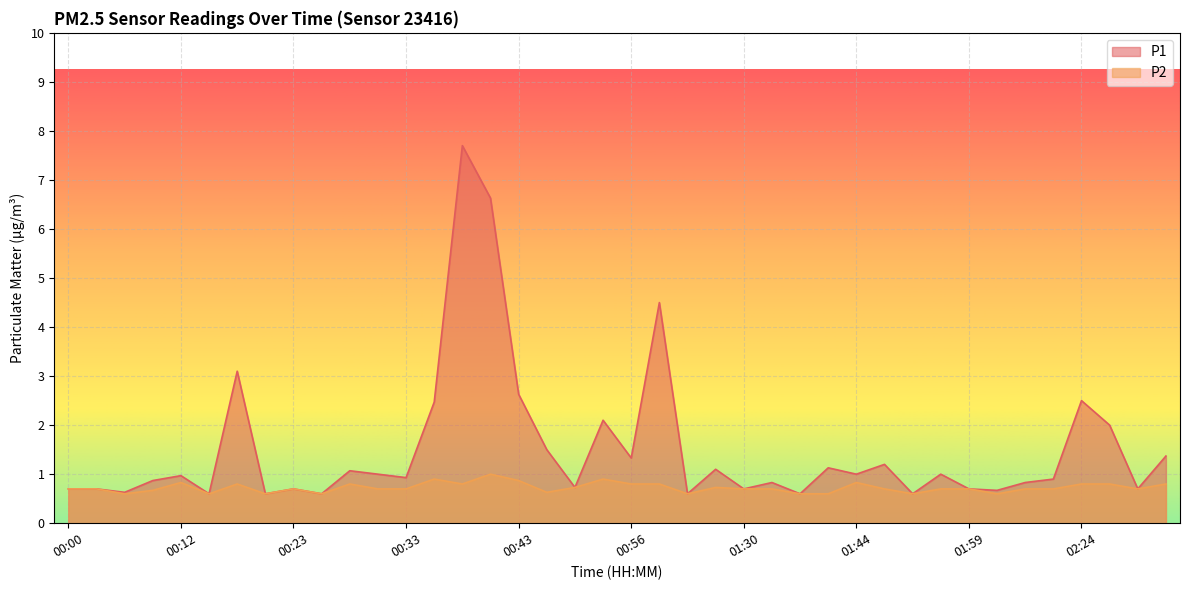

In P2, how many points are lower than both neighbors (excluding endpoints)?

10